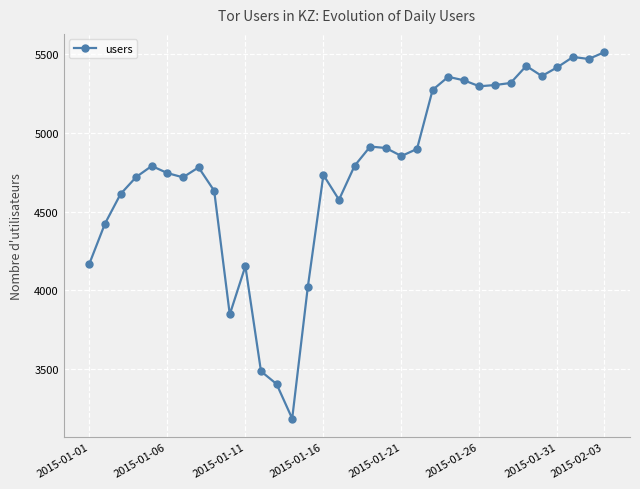

What is the average value?

4761